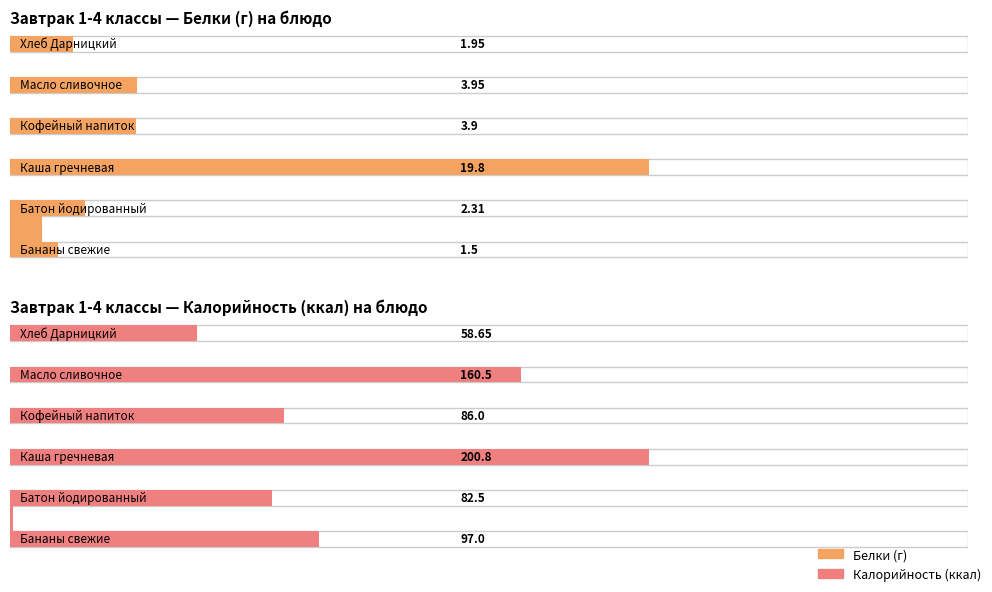

What is the highest value of the Завтрак (1-4 кл) series?

19.8